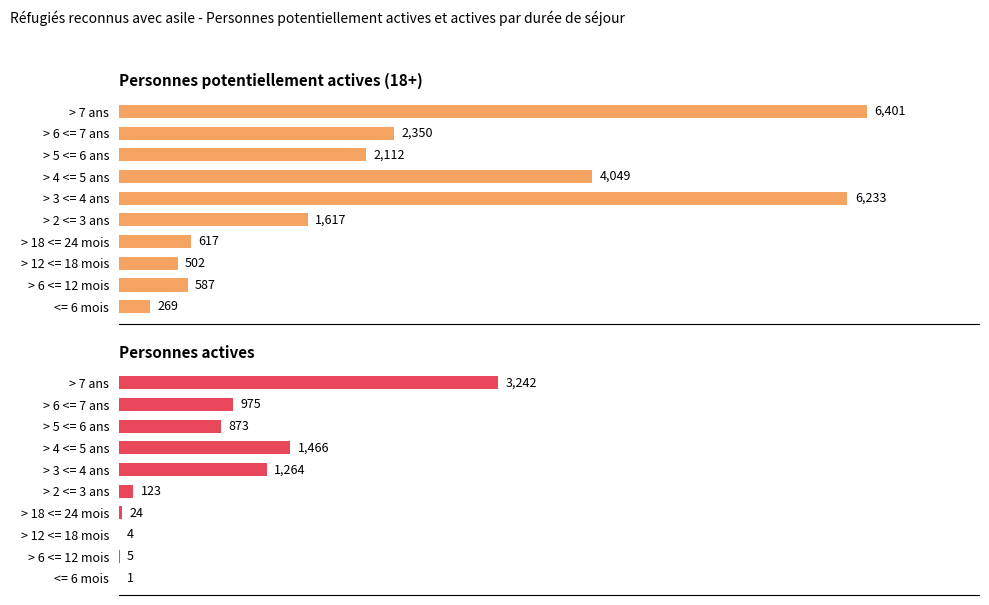

Reading right to left, what are all the values shown in this chart?

Personnes potentiellement actives (18+): 6401	2350	2112	4049	6233	1617	617	502	587	269
Personnes actives: 3242	975	873	1466	1264	123	24	4	5	1